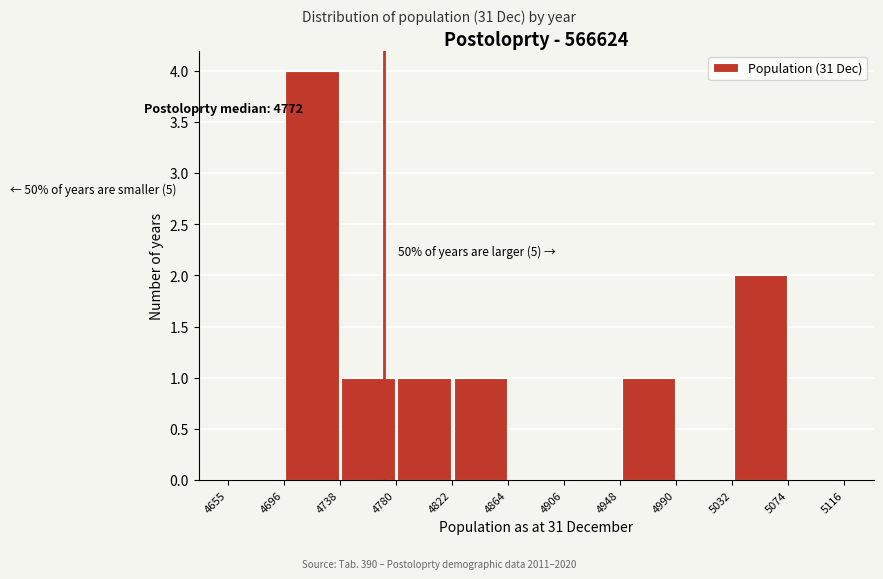

Which range on the x-axis has the tallest bar?

4696 to 4738